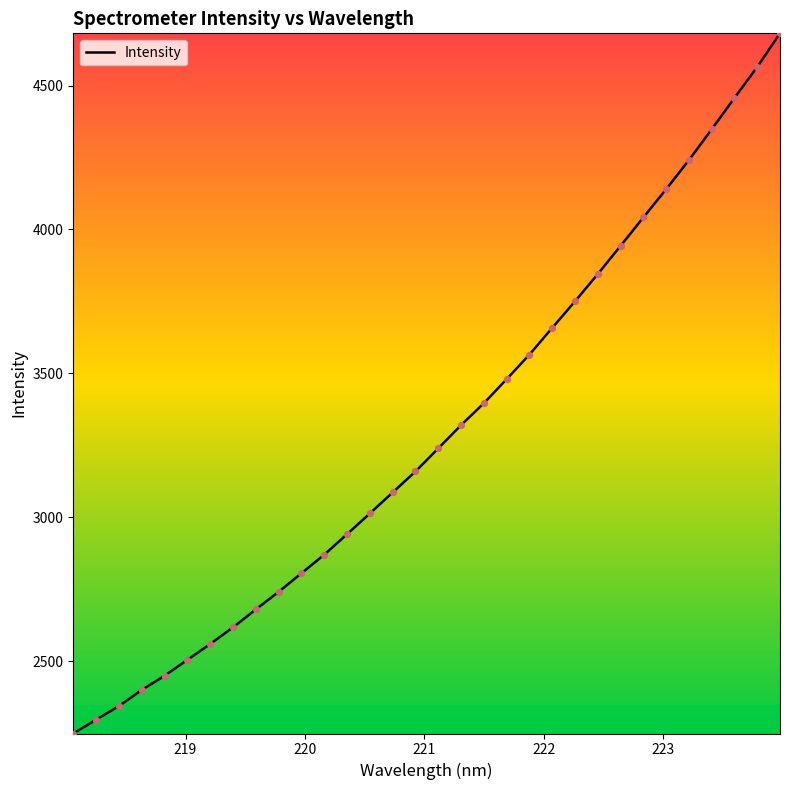

What is the smallest value displayed?

2248.7